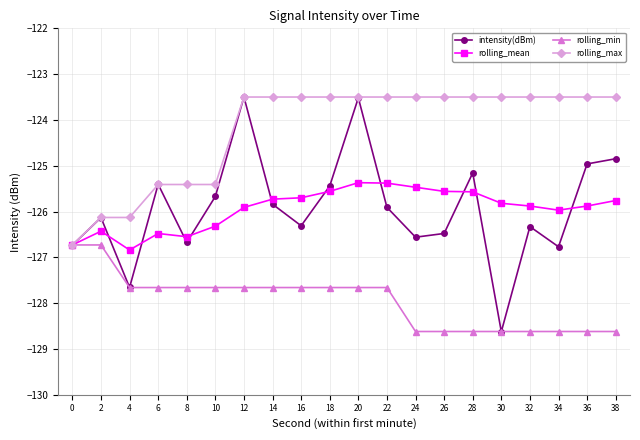

What is the approximate value of rolling_min at 34?

-128.6